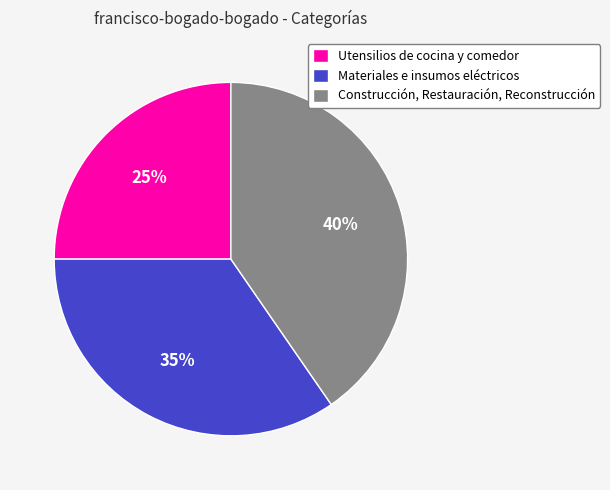

Approximately how many times larger is the value at Materiales e insumos eléctricos compared to Utensilios de cocina y comedor?

1.4